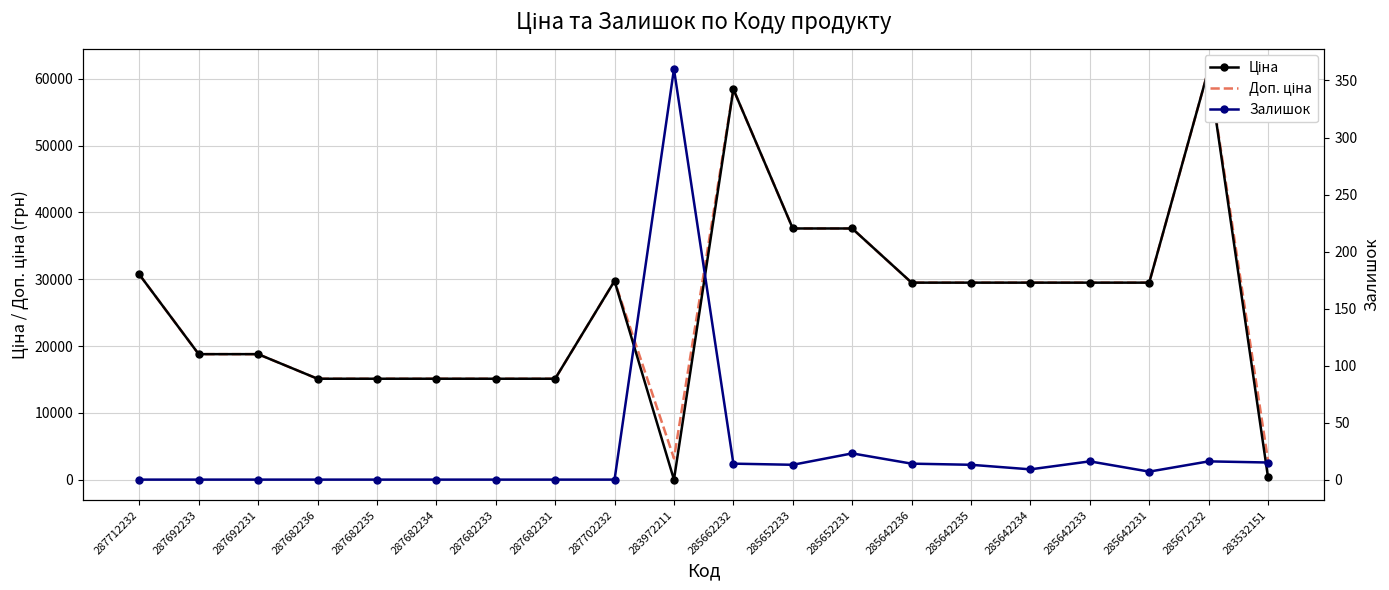

List the series in order of their peak value, lowest first.

Залишок, Ціна, Доп. ціна